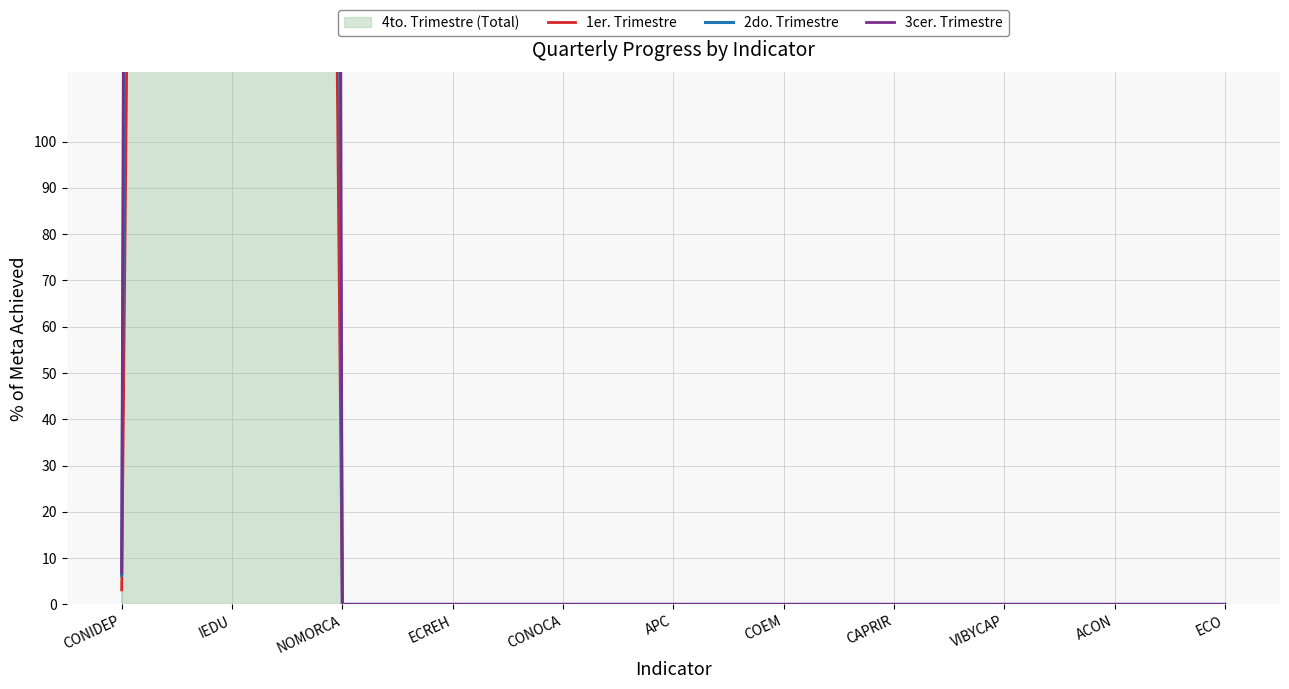

Which label corresponds to the largest value in the chart?

IEDU